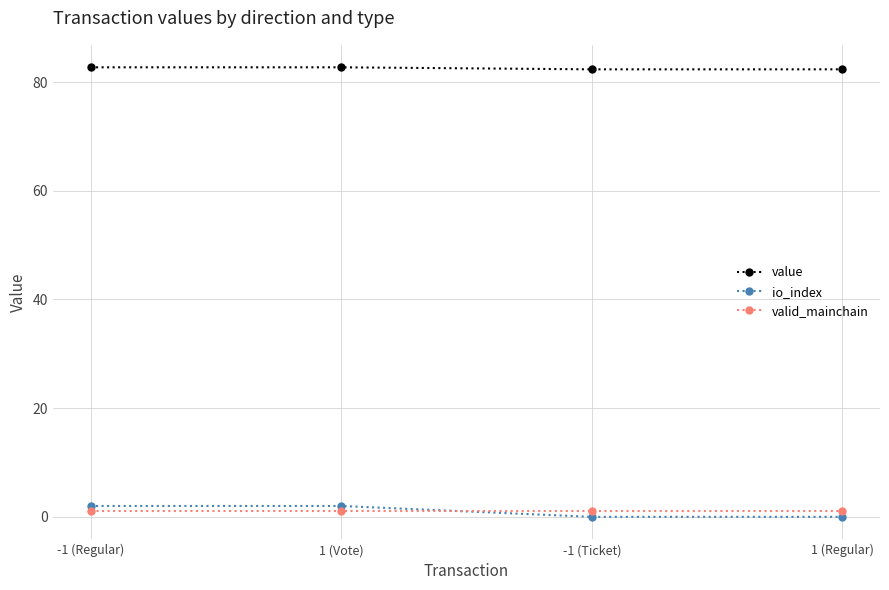

What is the greatest value displayed?

82.7